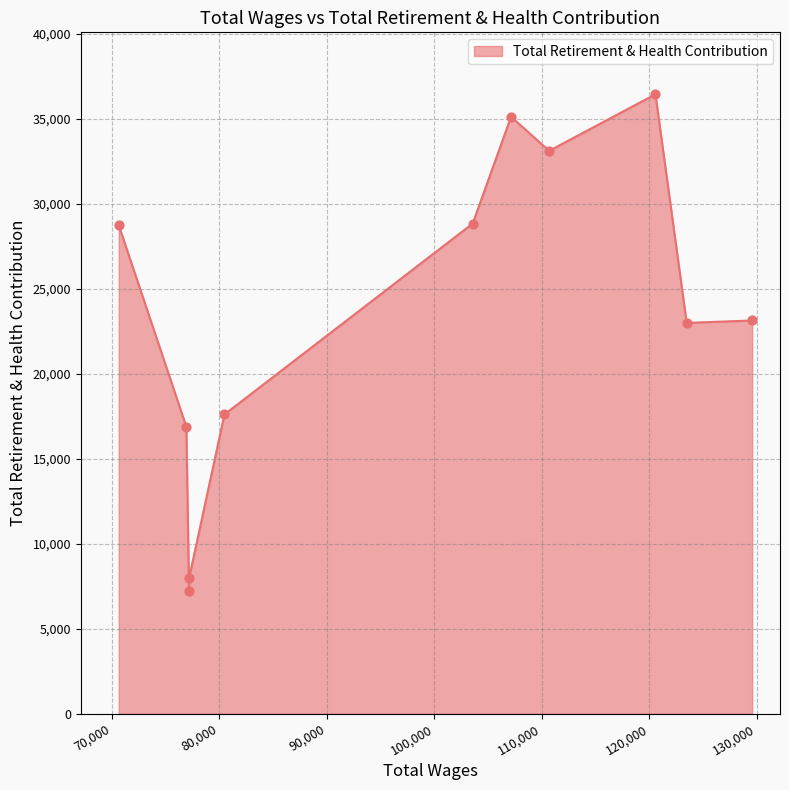

What is the change in value from 123472.0 to 110682.0?

+10123